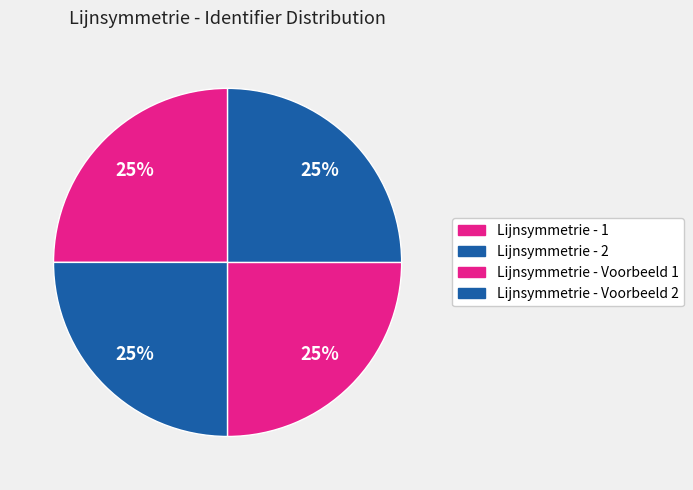

How many segments does this pie chart have?

4